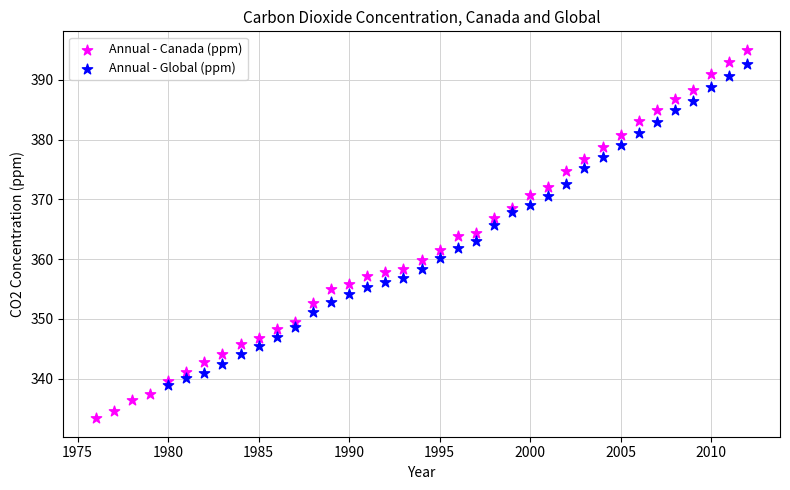

Which series contains the lowest Y value?

Annual - Canada (ppm)